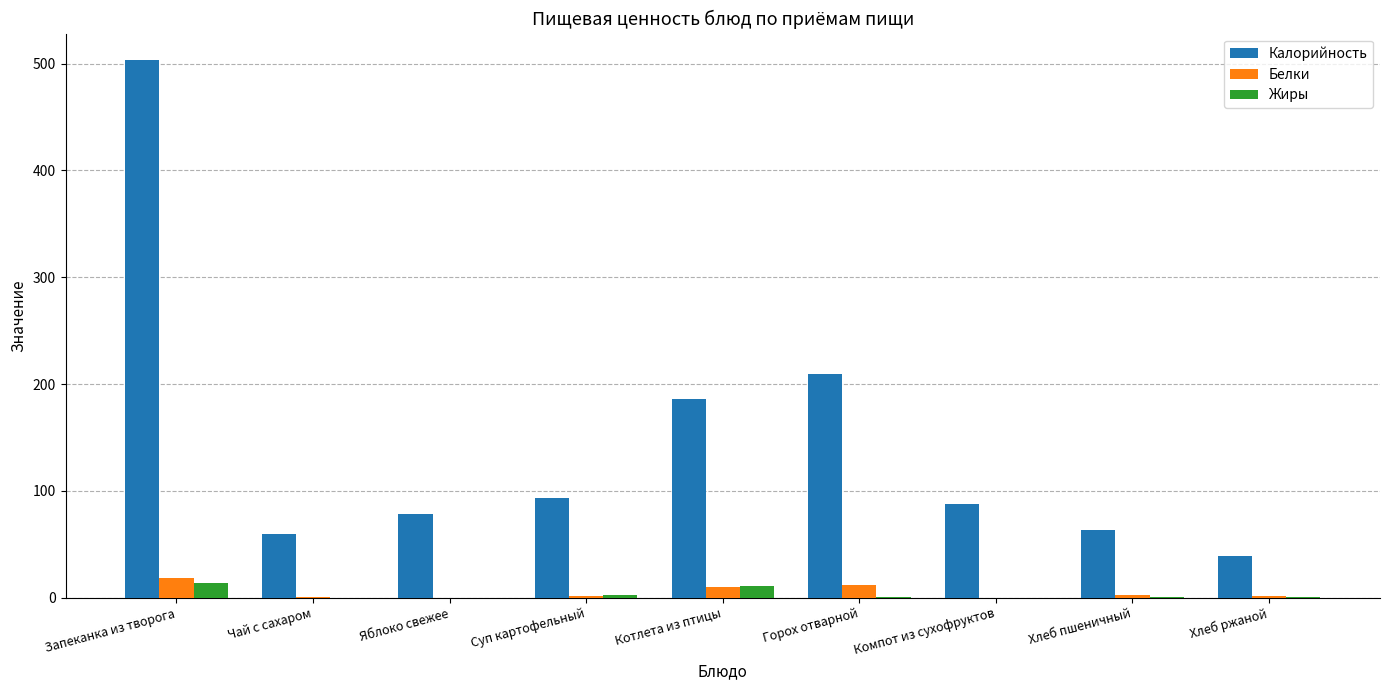

How many groups of bars are there?

9